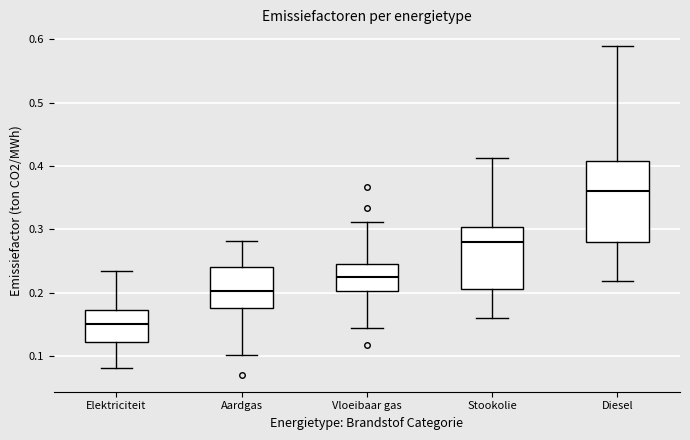

Reading left to right, read every box against the y-axis: the position of its median line, the range the box covers, and the ends of its whiskers. The values are not printed on the chart, so give them approximately, as read against the axis.

Elektriciteit: median 0.15, box 0.12 to 0.17, whiskers 0.08 to 0.23
Aardgas: median 0.20, box 0.18 to 0.24, whiskers 0.10 to 0.28
Vloeibaar gas: median 0.23, box 0.20 to 0.25, whiskers 0.14 to 0.31
Stookolie: median 0.28, box 0.21 to 0.30, whiskers 0.16 to 0.41
Diesel: median 0.36, box 0.28 to 0.41, whiskers 0.22 to 0.59